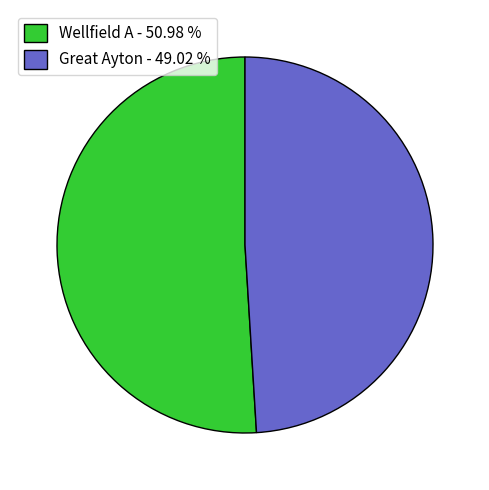

Between Great Ayton - 49.02 % and Wellfield A - 50.98 %, which is larger?

Wellfield A - 50.98 %